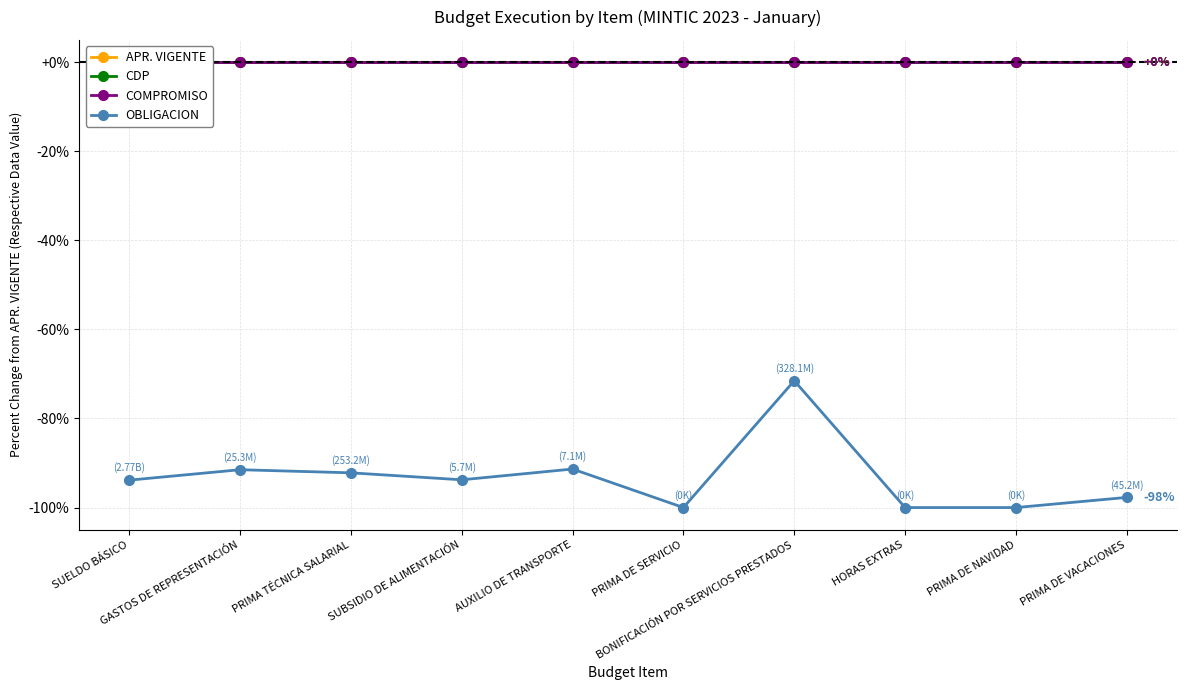

At which category does the chart reach its minimum across all series?

PRIMA DE SERVICIO